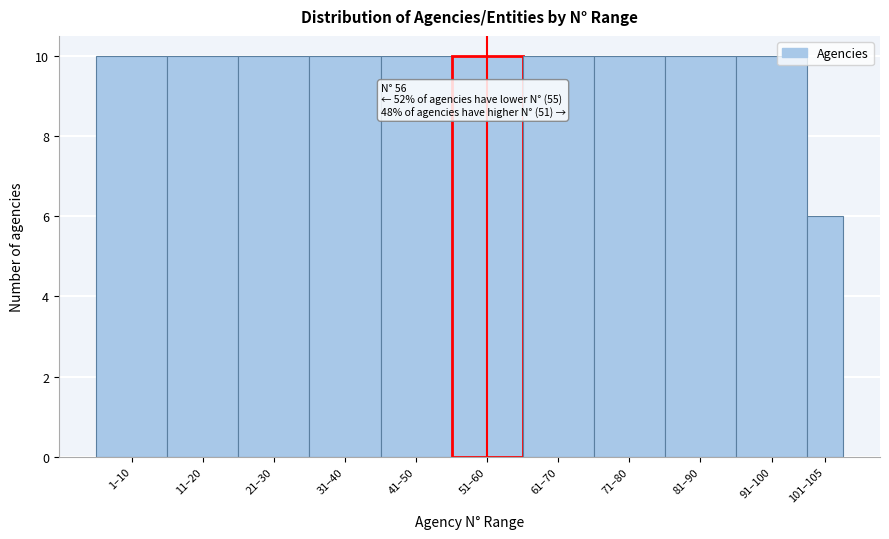

Reading left to right, list all the values displayed in this chart.

10	10	10	10	10	10	10	10	10	10	6